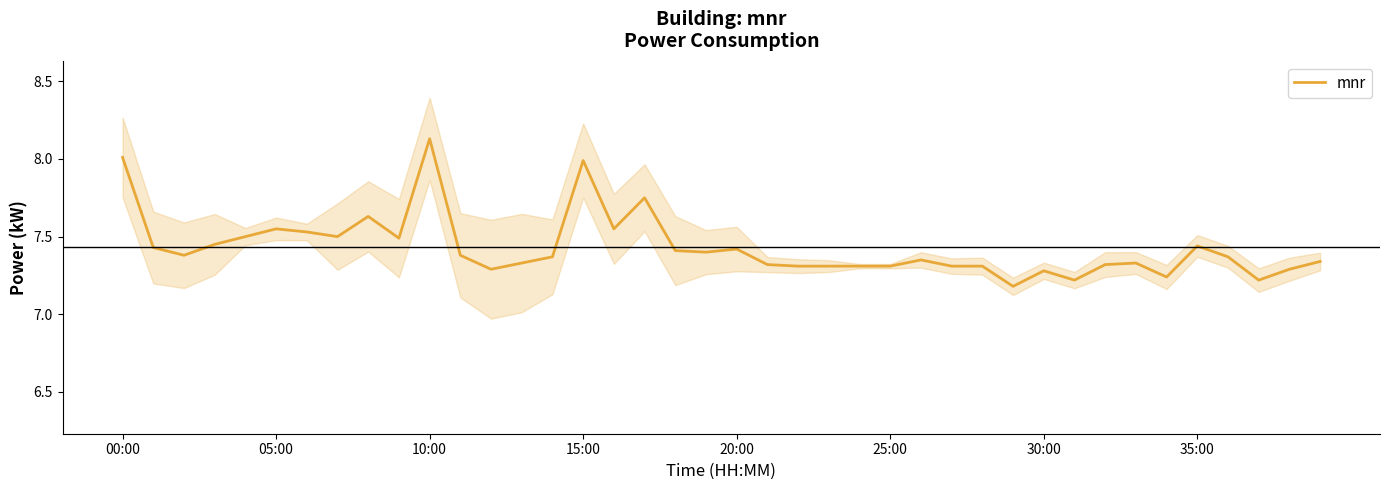

True or false: mnr has a value of 10.8 at 30:00.

False